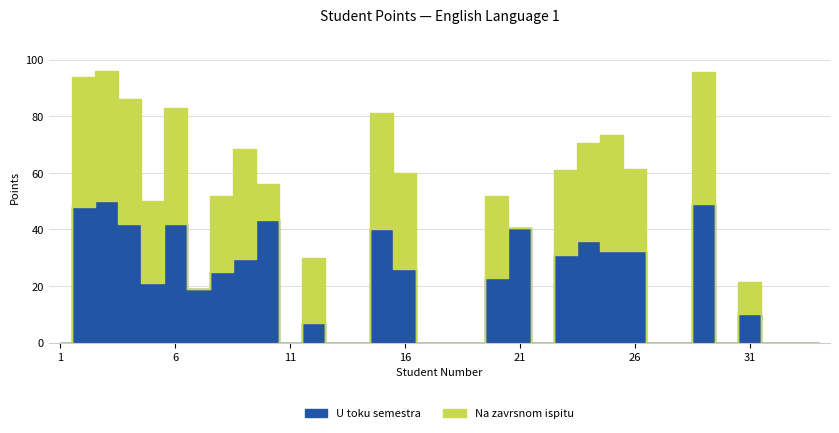

Between 28 and 6, which is larger?

6